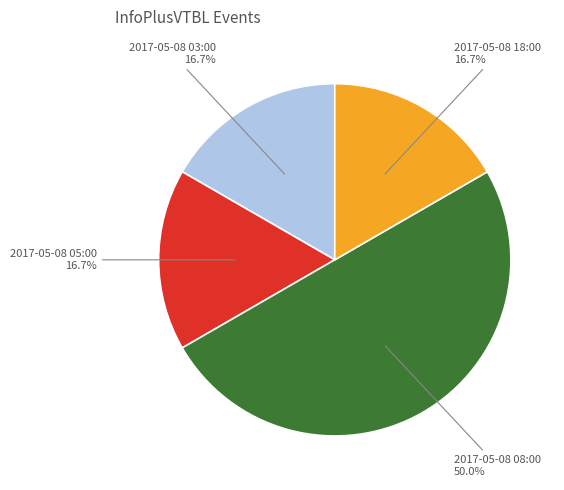

How many segments does this pie chart have?

4